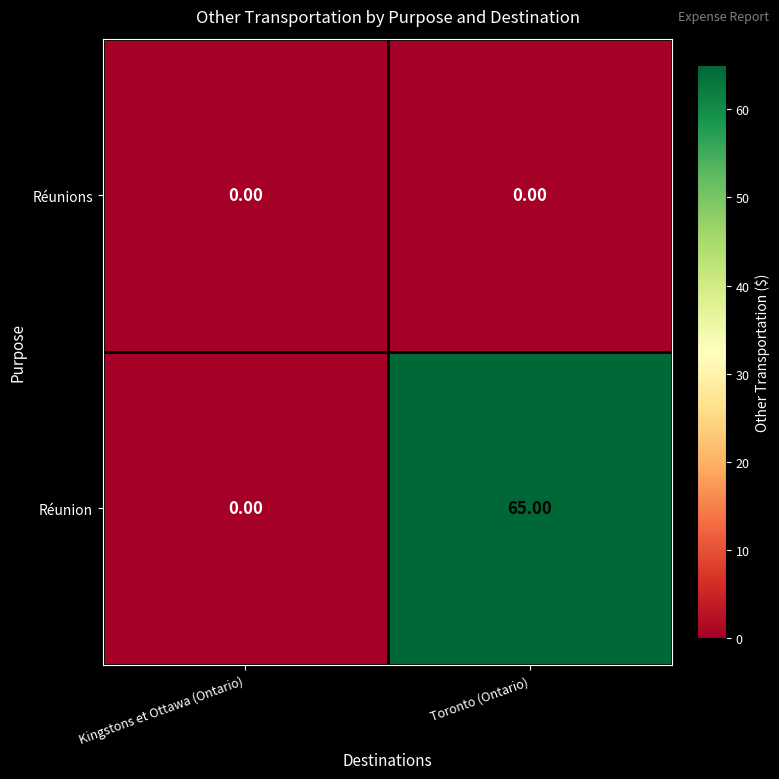

At which category does the chart reach its peak across all series?

Toronto (Ontario)